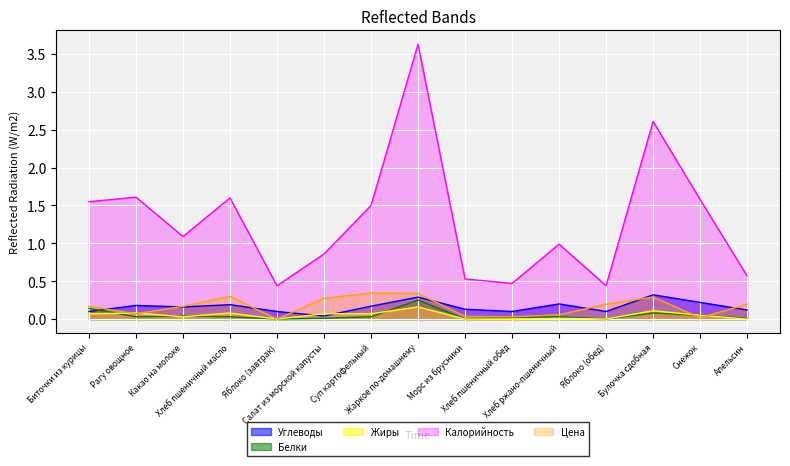

How many lines are shown in the chart?

5